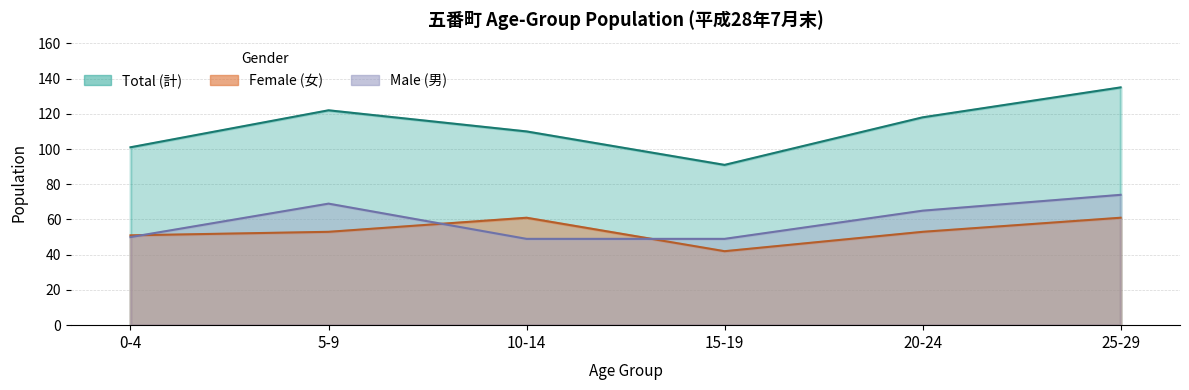

True or false: Female and Total cross at least once.

False